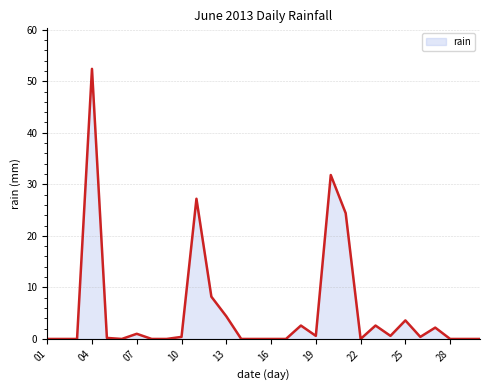

What is the sum of all values?

162.6